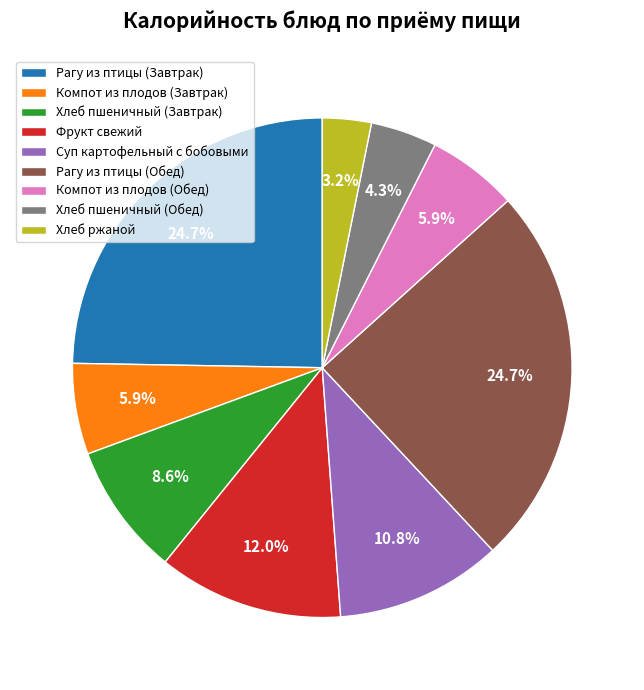

The Хлеб пшеничный (Обед) slice represents 4% of the pie. True or false?

True